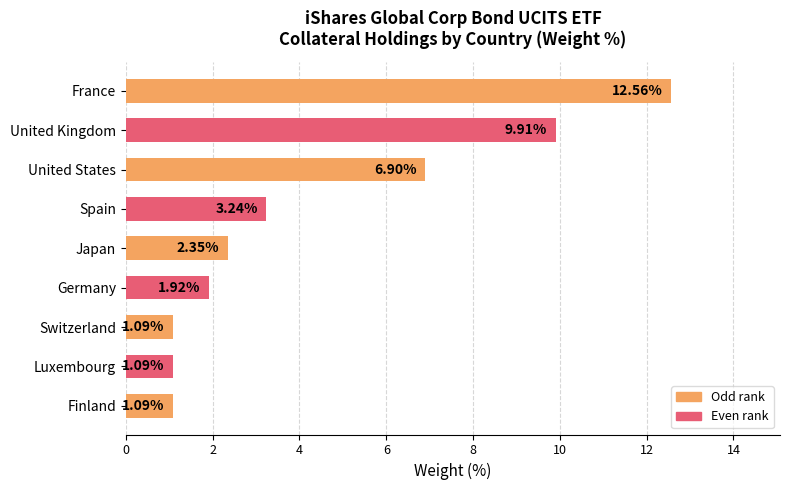

At which label is the value closest to 6?

United States